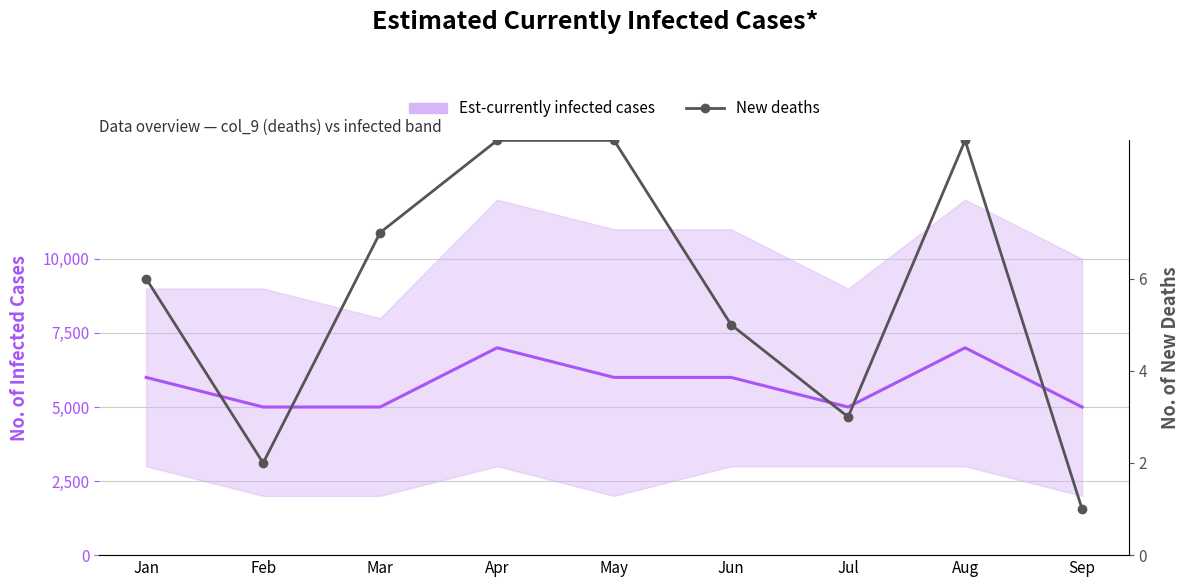

What is the value of the New deaths point at the 8th from the left?

9